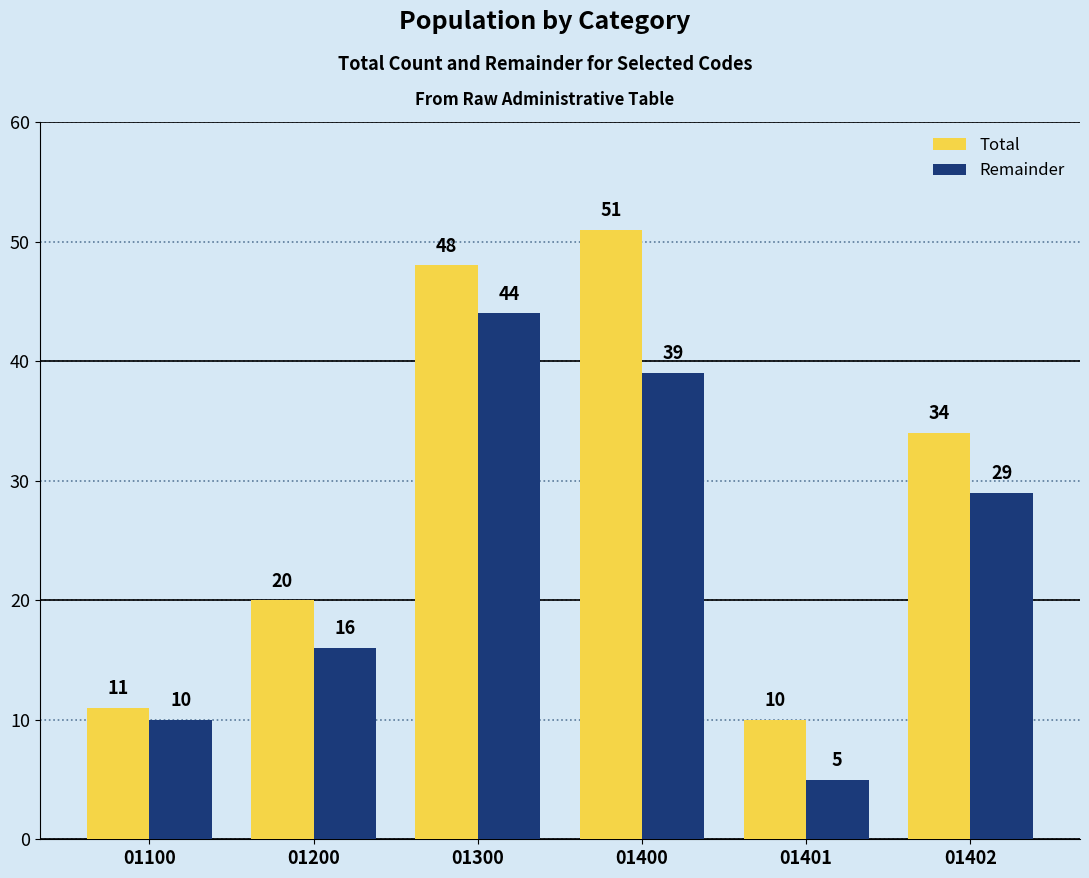

How many bars are there in each group?

2